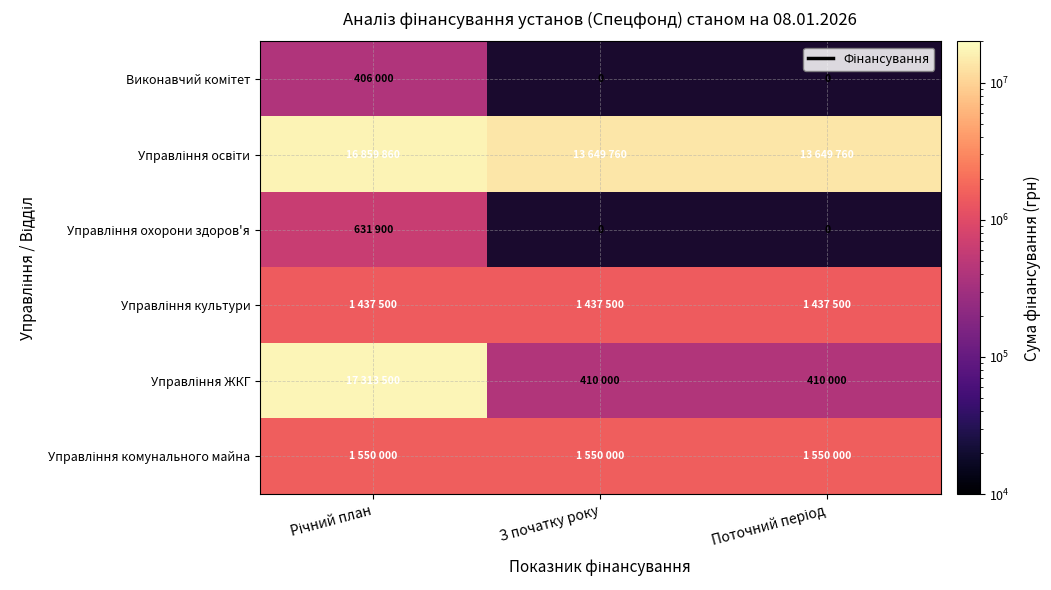

What is the average value of the Управління освіти series?

14719793.3